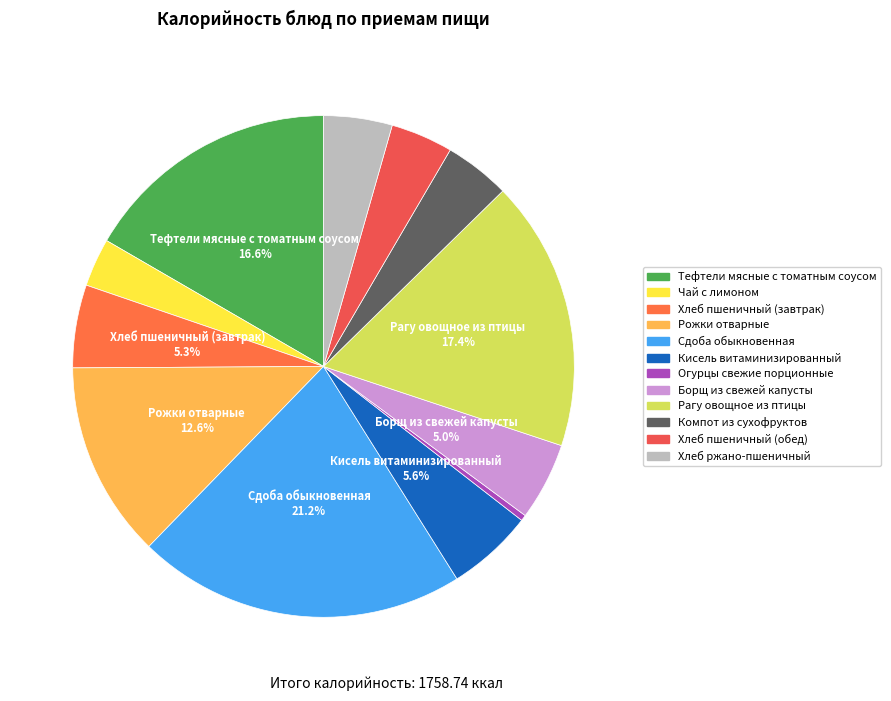

Does Борщ из свежей капусты account for over 50% of the chart?

No